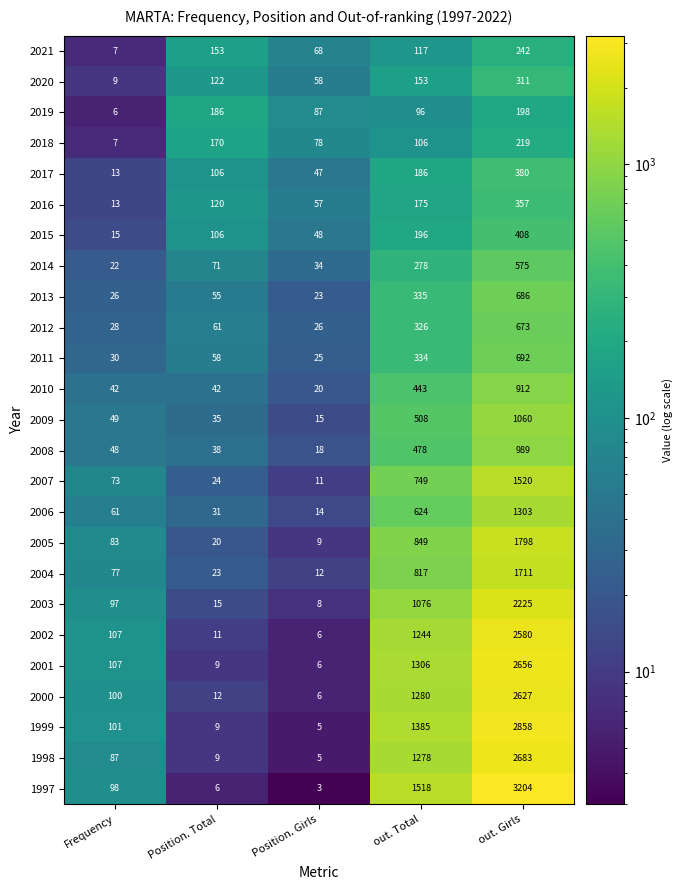

What value does the 2010 series have at Position. Total?

42